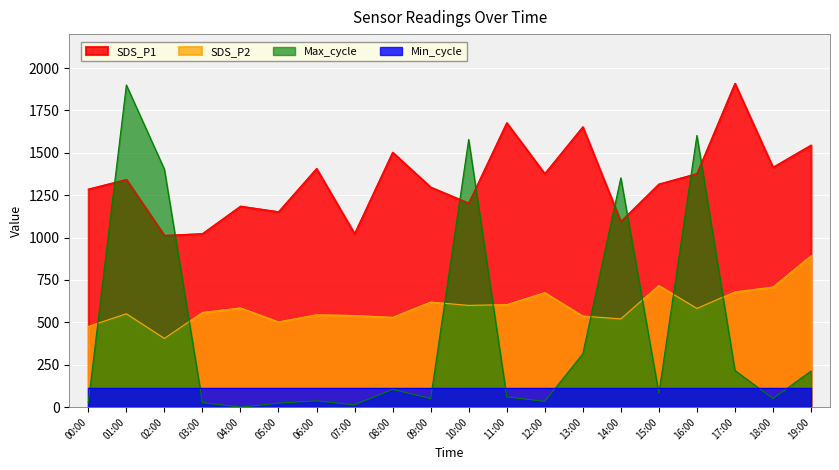

Which series has the largest range (max minus min)?

Max_cycle